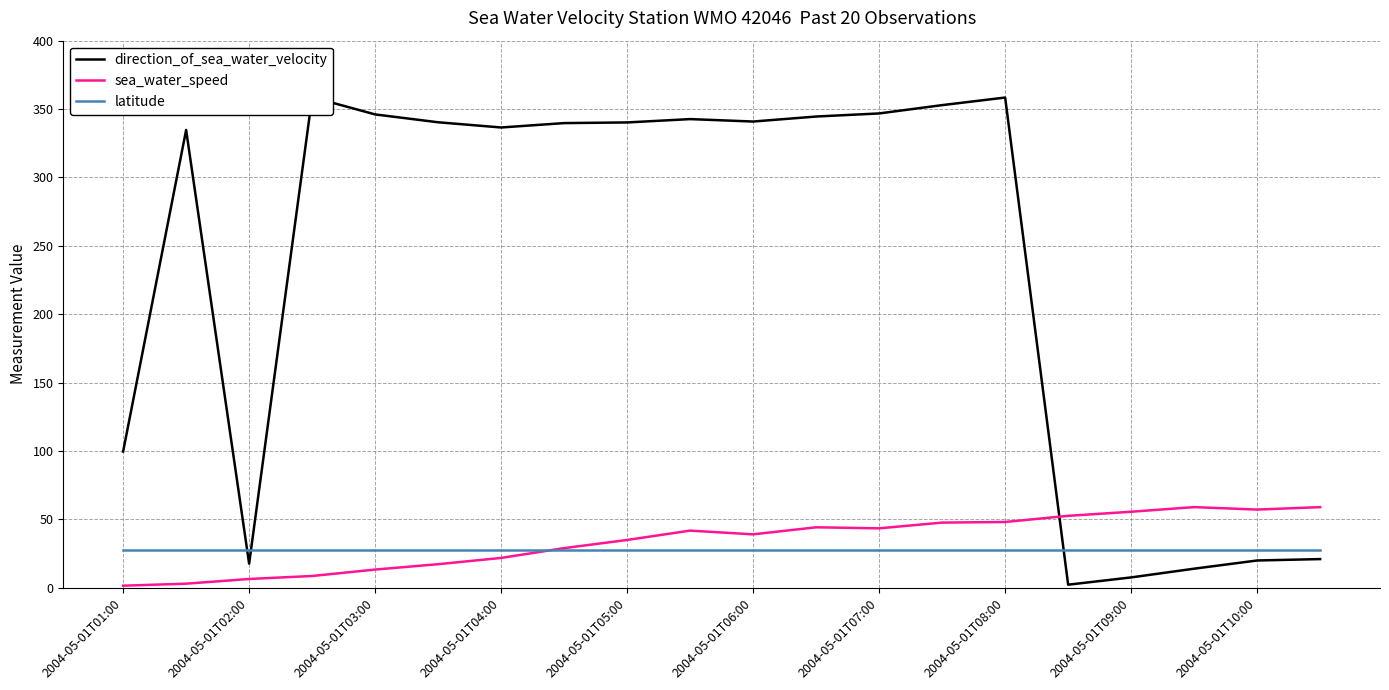

In sea_water_speed, how many points are lower than both neighbors (excluding endpoints)?

3